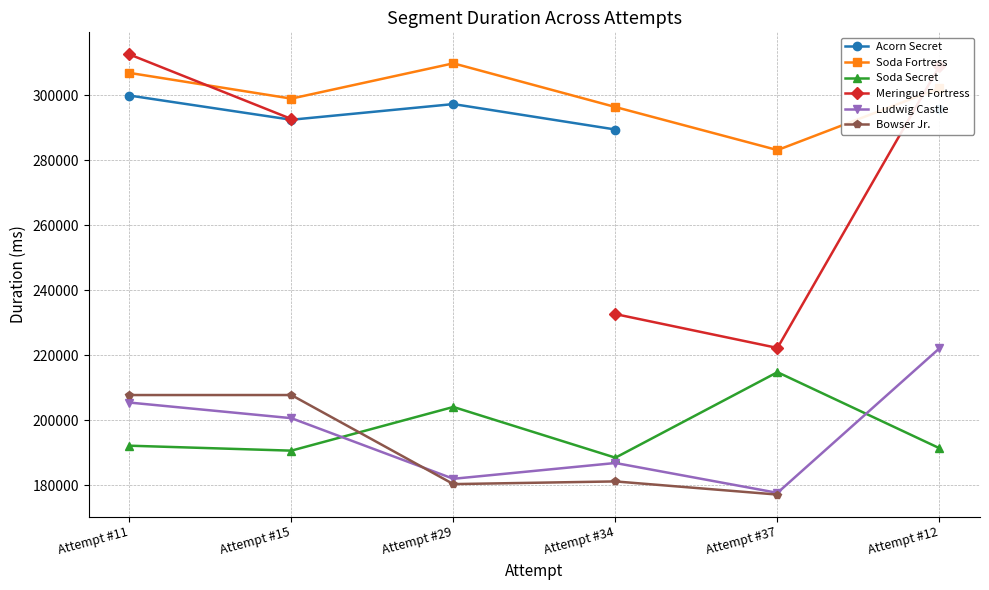

The Meringue Fortress series shows 384987.5 at Attempt #15. True or false?

False